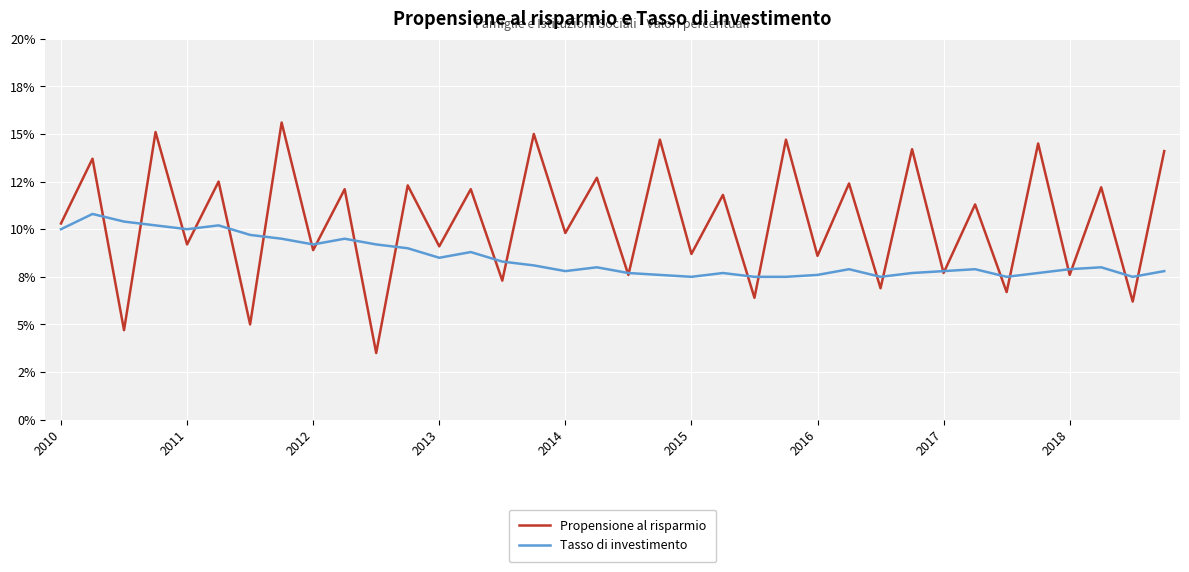

Does the chart display data point markers on the line(s)?

No